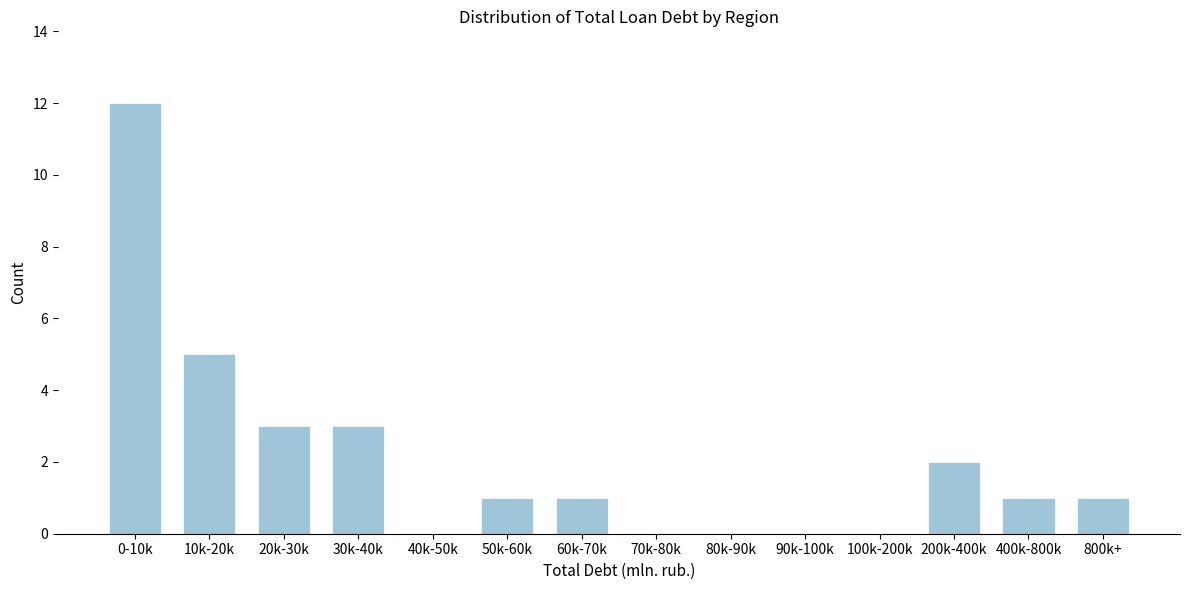

Reading left to right, what are all the values shown in this chart?

0-10k=12	10k-20k=5	20k-30k=3	30k-40k=3	40k-50k=0	50k-60k=1	60k-70k=1	70k-80k=0	80k-90k=0	90k-100k=0	100k-200k=0	200k-400k=2	400k-800k=1	800k+=1